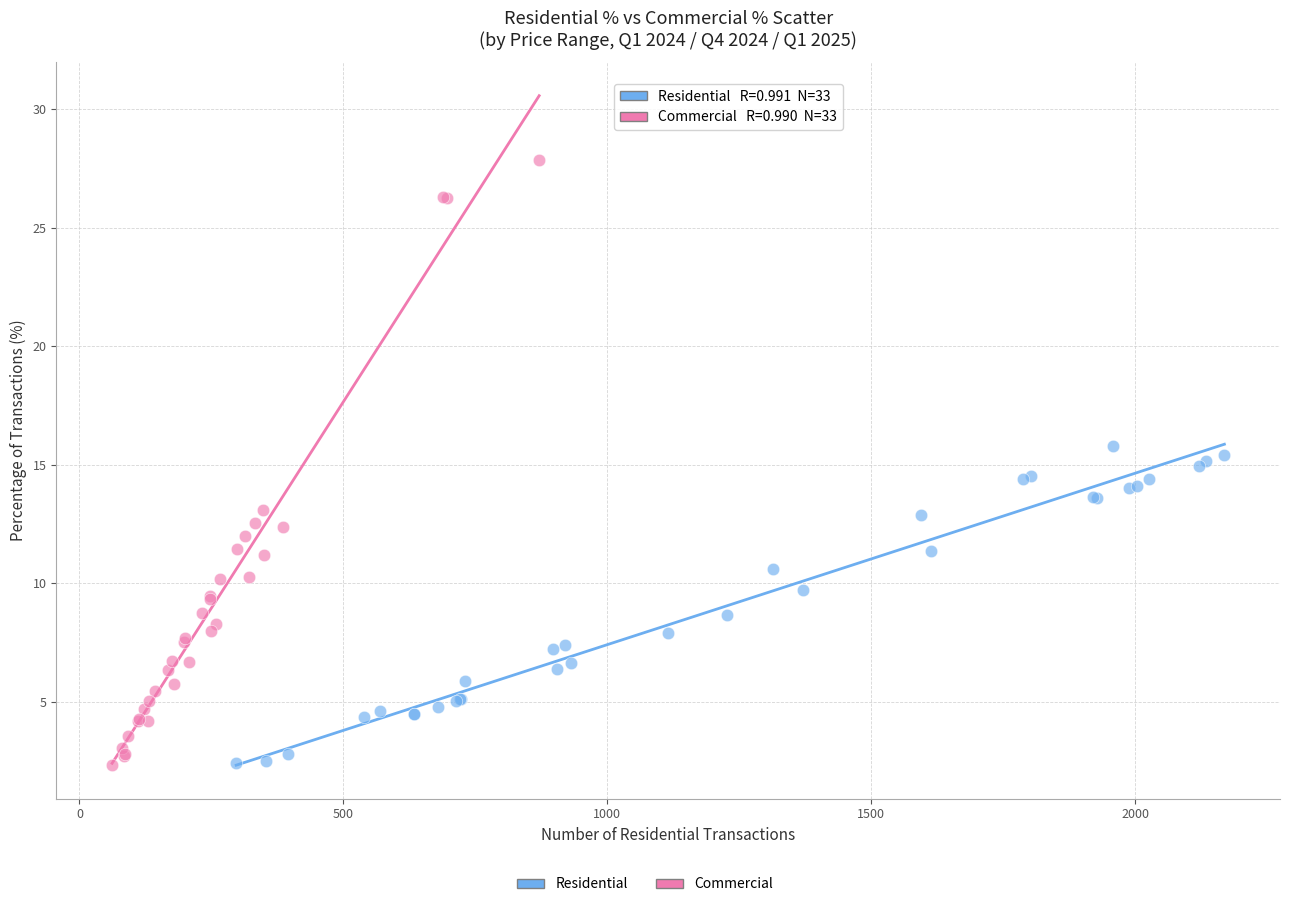

Which series has the widest spread of Y values?

Commercial